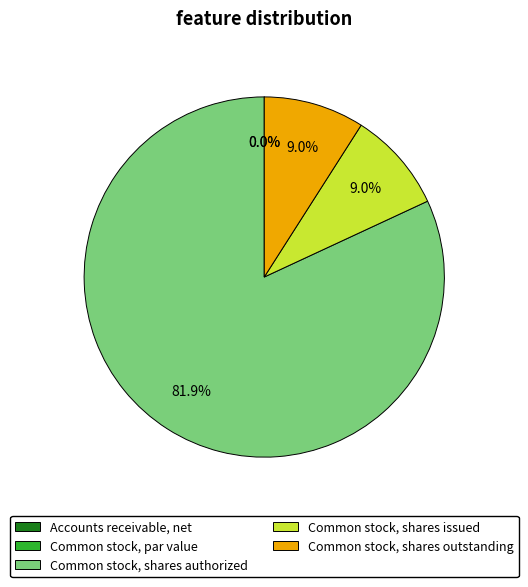

What percentage is the Common stock, shares authorized slice, to the nearest percent?

82%